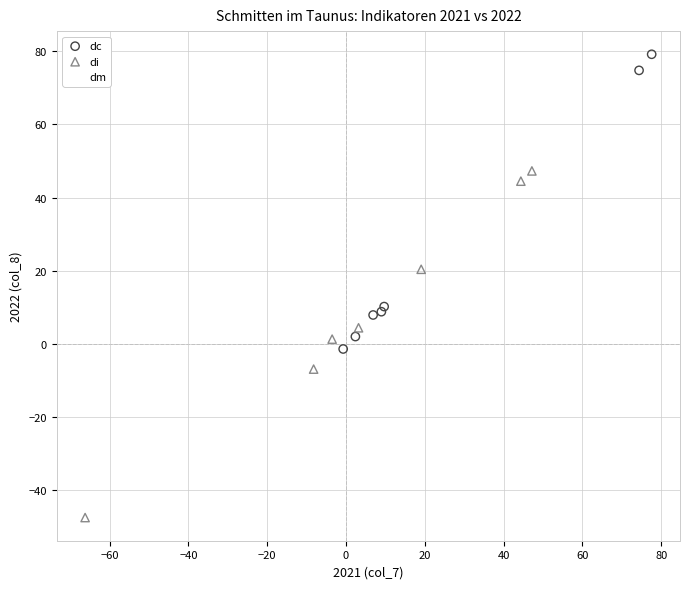

Which series contains the highest Y value?

dc